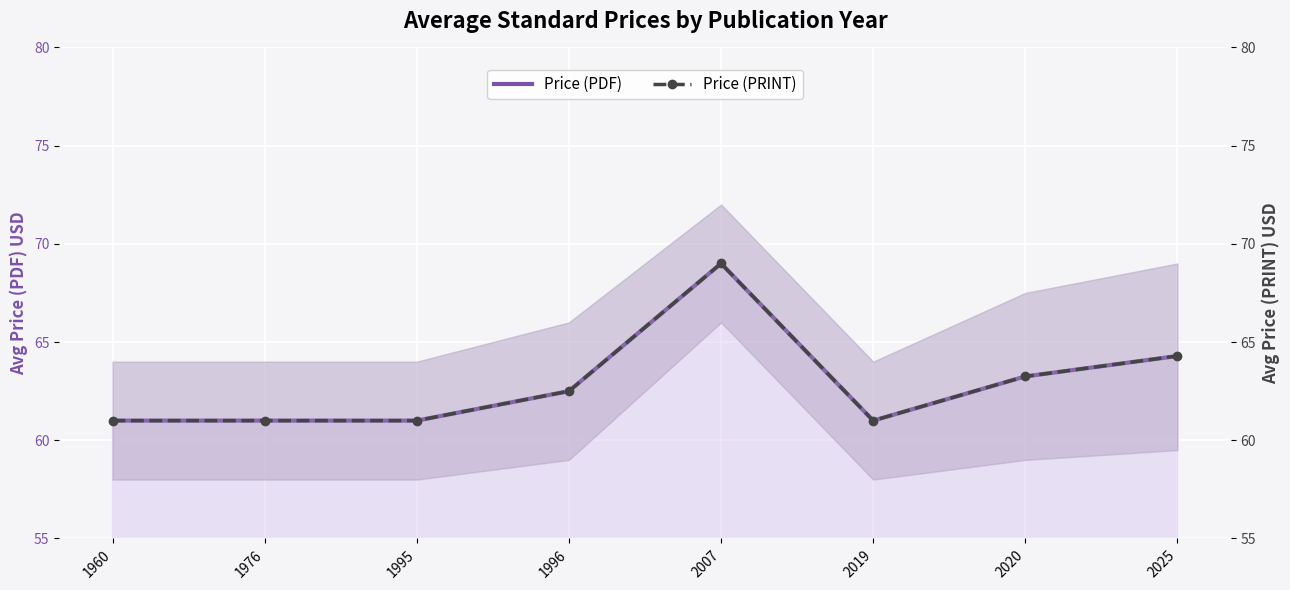

True or false: Price (PDF) has a value of 69.0 at 2007.

True